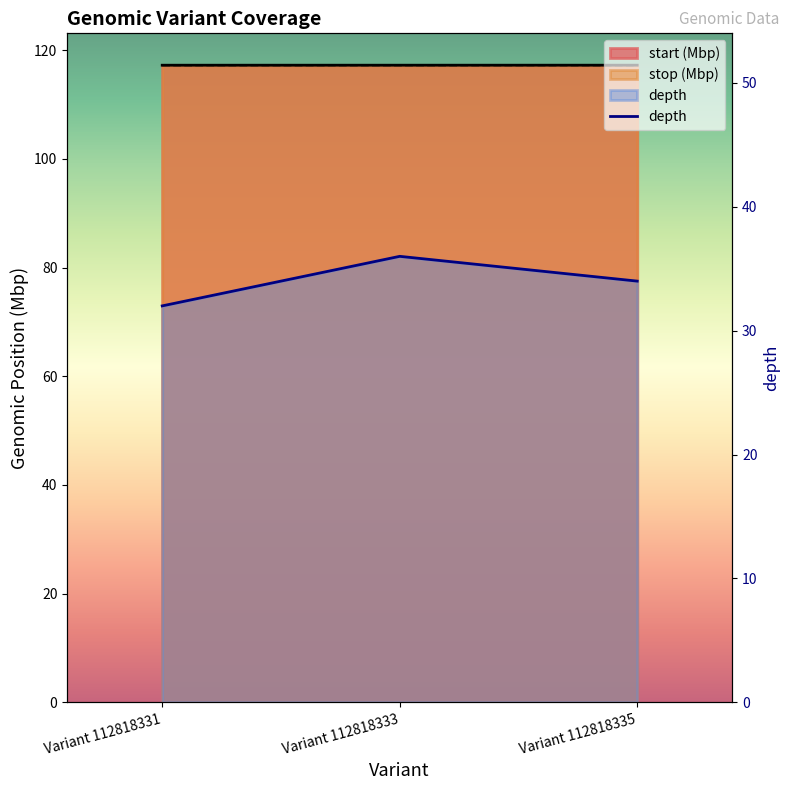

How many values are below 34?

1